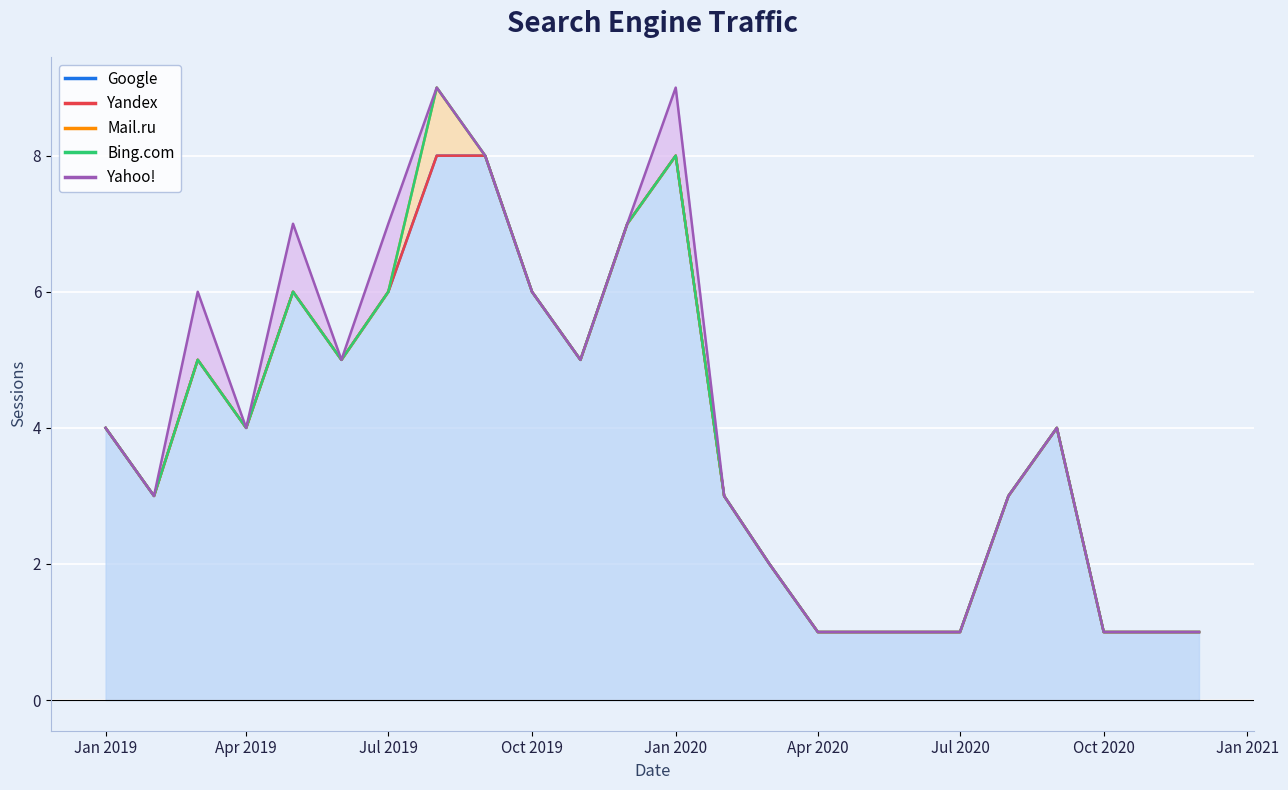

At which category is the sum across all series the highest?

2019-08-01